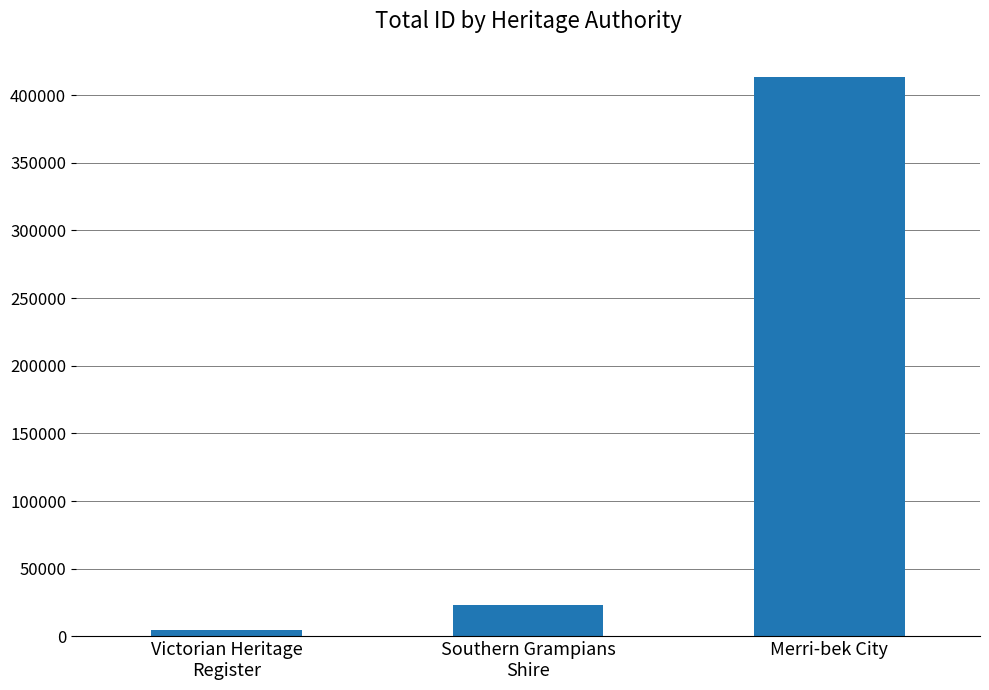

List the labels in order of value, largest first.

Merri-bek City, Southern Grampians
Shire, Victorian Heritage
Register